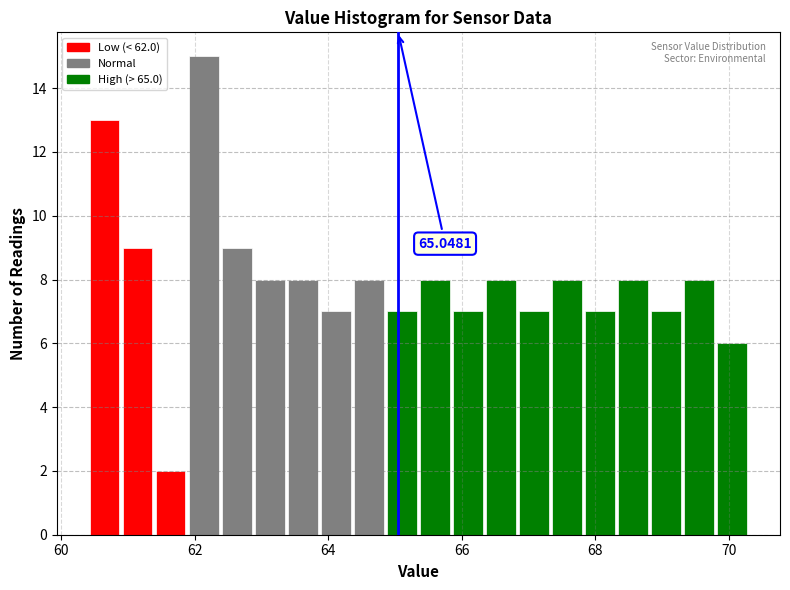

Around what value on the x-axis is the tallest bar? Give the approximate position of its centre, as read against the axis.

62.2